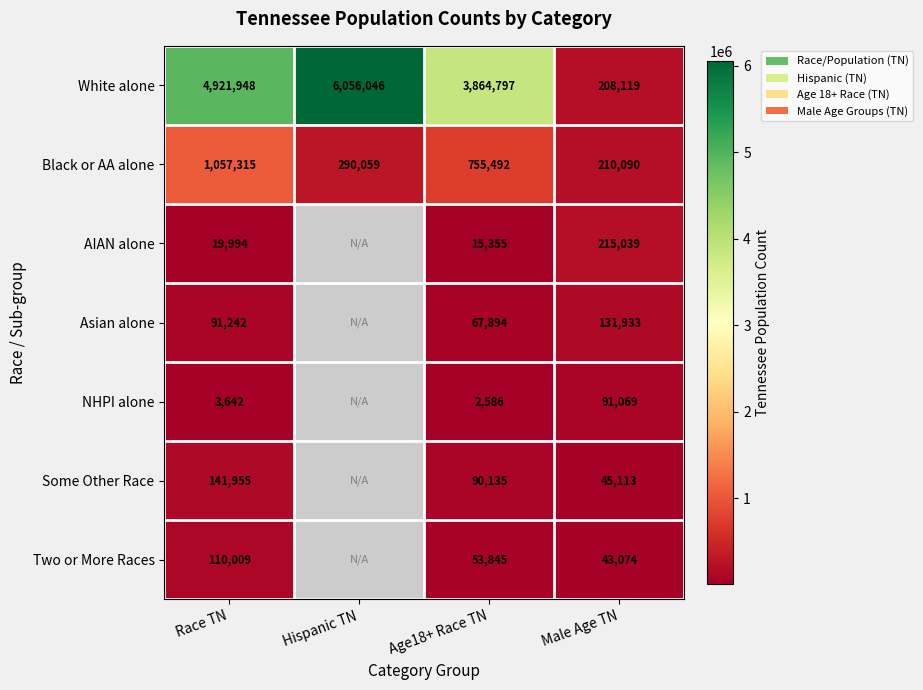

At how many categories does at least one series exceed 3325959?

3